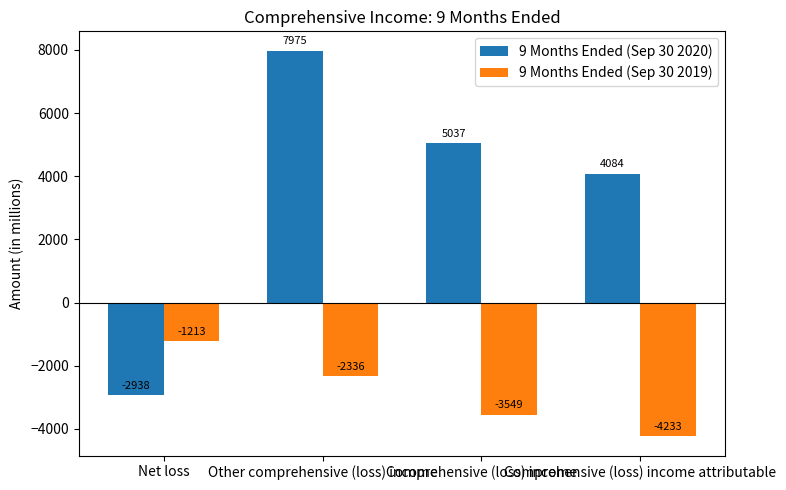

What is the difference between the maximum and minimum values in the 9 Months Ended (Sep 30 2020) series?

10913